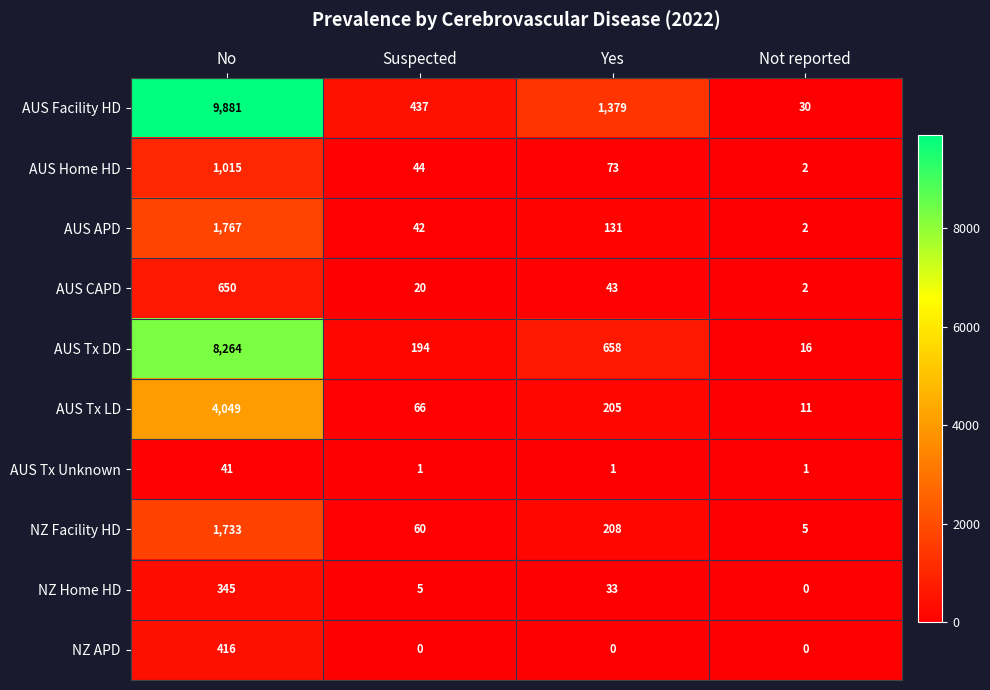

Is the value of AUS Tx DD at Yes greater than the value of AUS CAPD at Not reported?

Yes